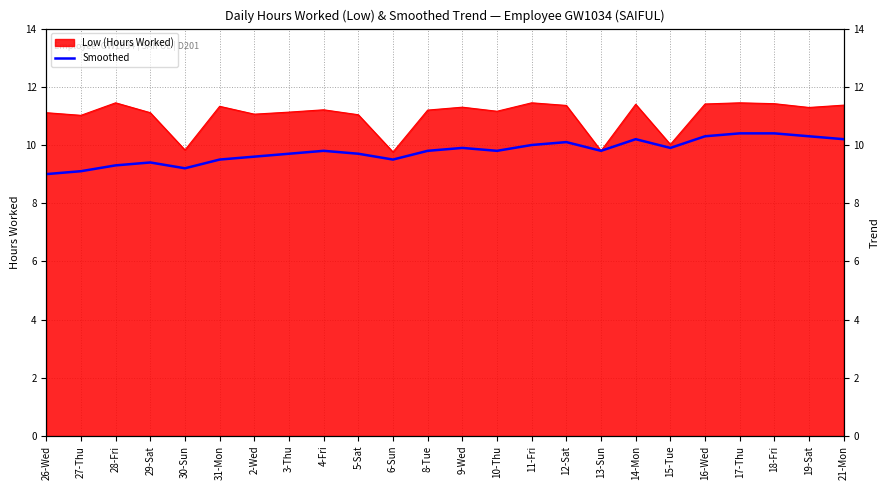

True or false: the data shows 16.6 at 29-Sat.

False